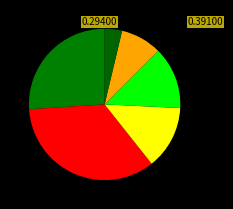

How many slices are in this pie chart?

6